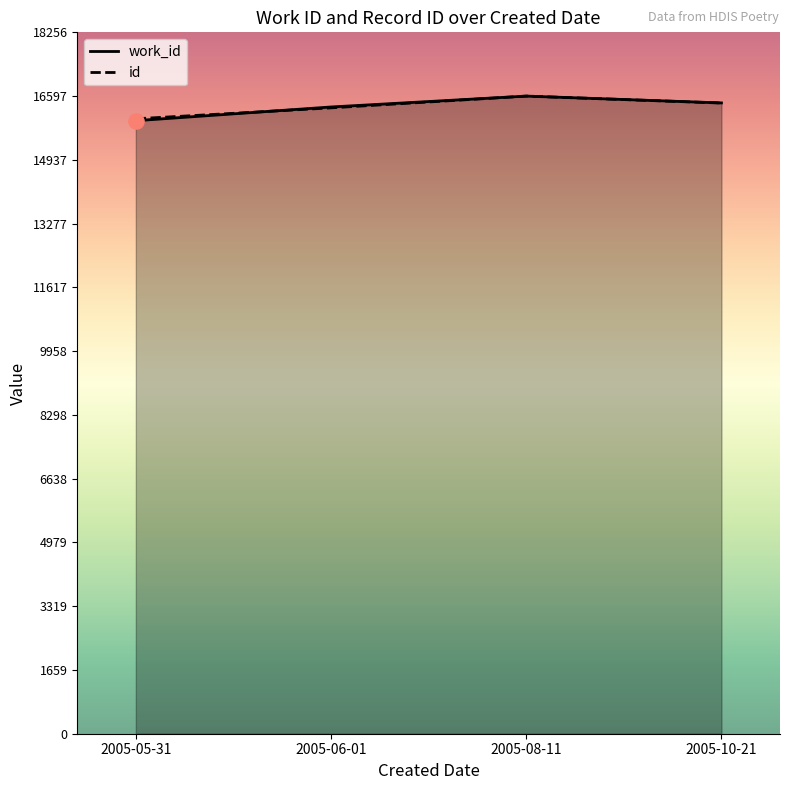

Which series has the largest total across all categories?

id